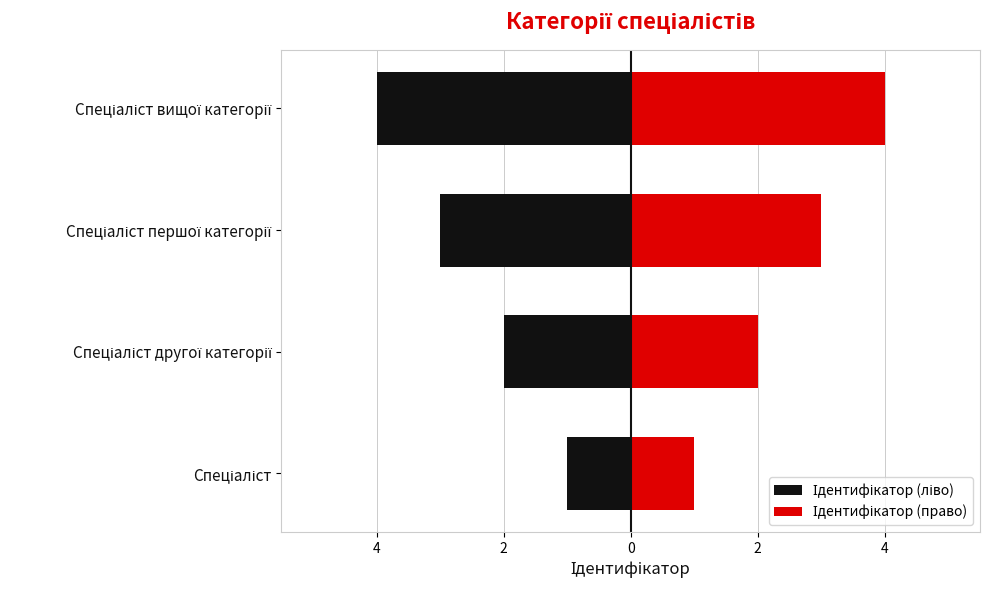

What is the greatest value displayed?

4